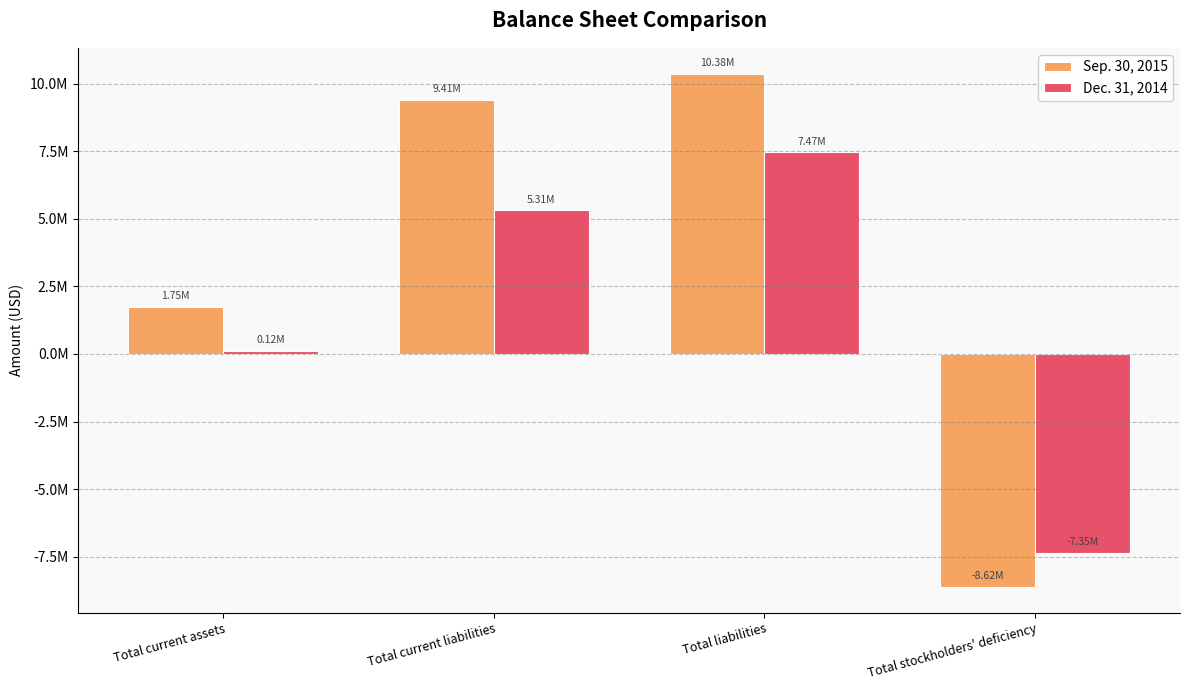

Between Total current liabilities and Total stockholders' deficiency, which series saw the biggest shift?

Sep. 30, 2015